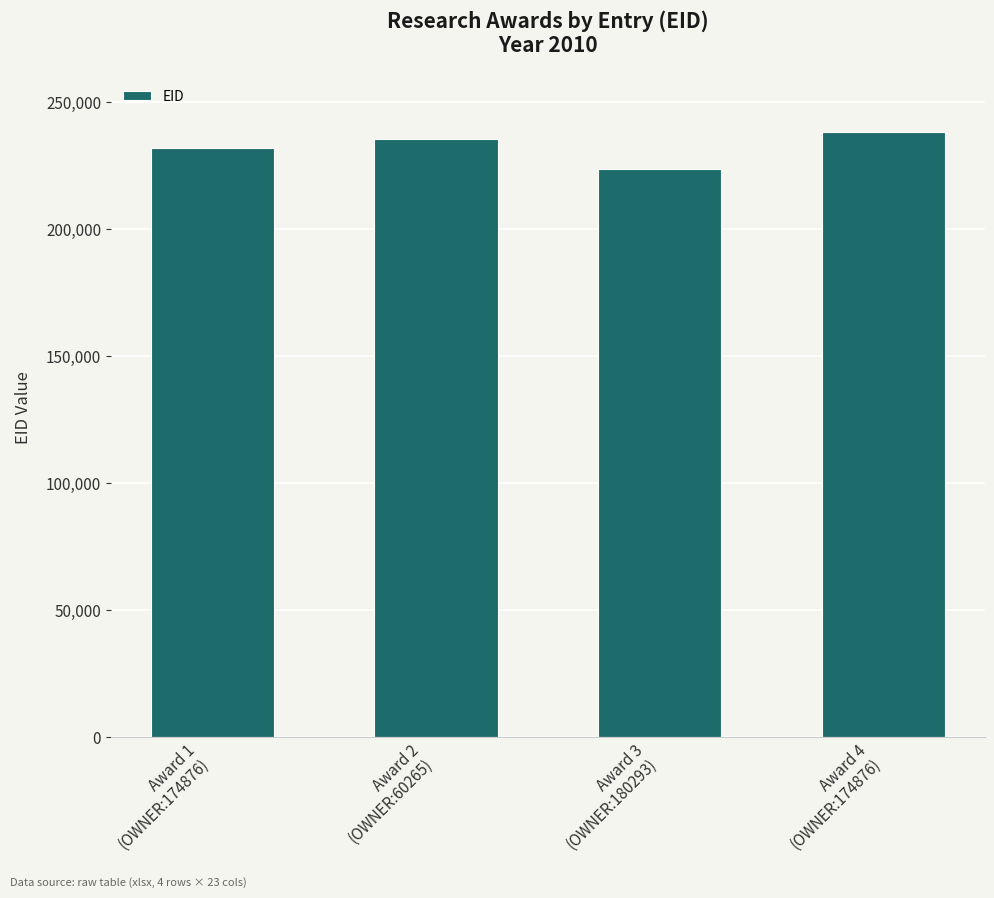

What is the difference between the maximum and minimum values?

14527